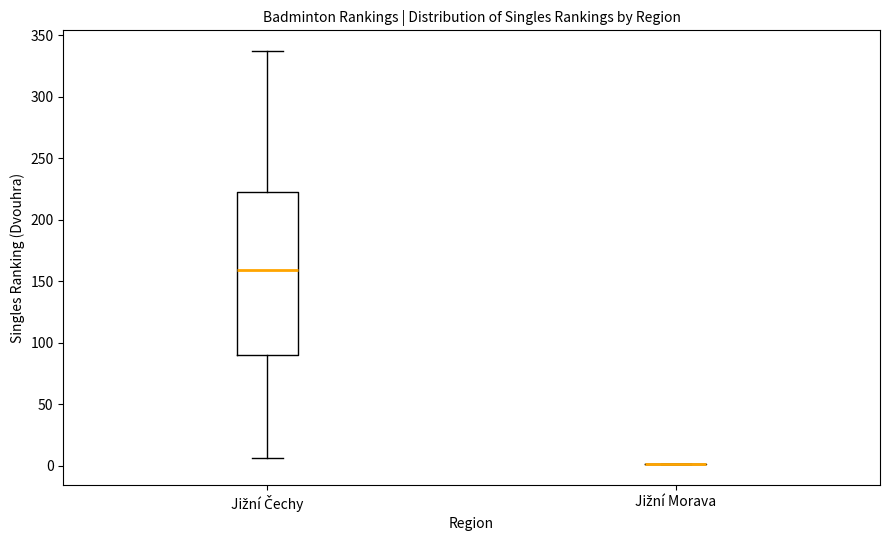

Reading left to right, transcribe this box plot: for each box, give where its median line is, the range the box spans, and where its two whiskers end, as read against the y-axis. The values are not printed on the chart, so give them approximately, as read against the axis.

Jižní Čechy: median 160, box 90 to 220, whiskers 5 to 335
Jižní Morava: box collapsed to a line at 0, whiskers 0 to 0